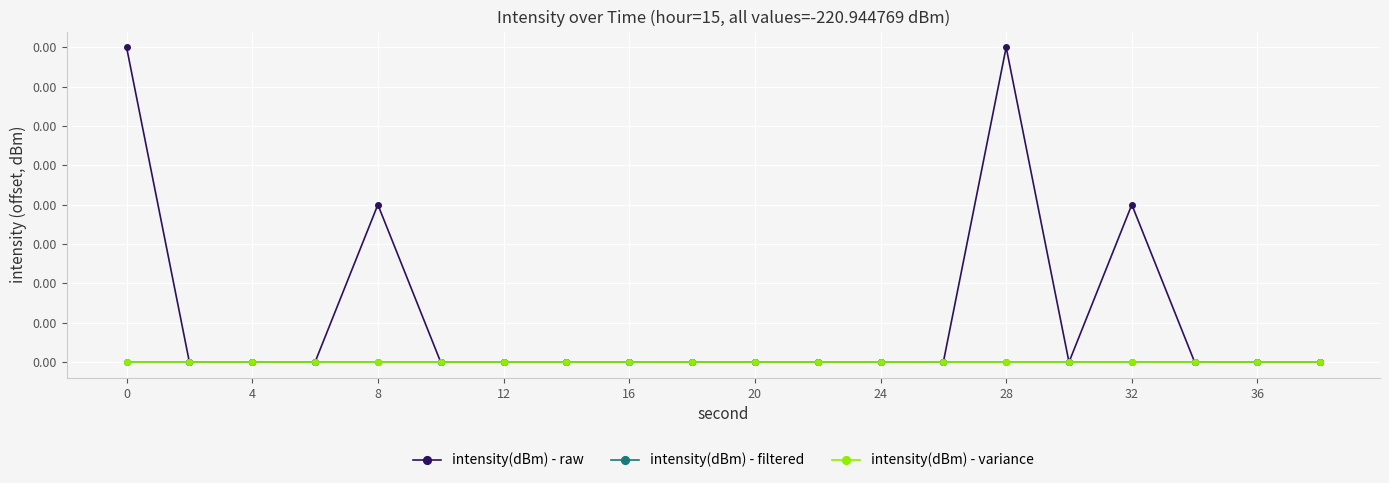

Does the chart display data point markers on the line(s)?

Yes